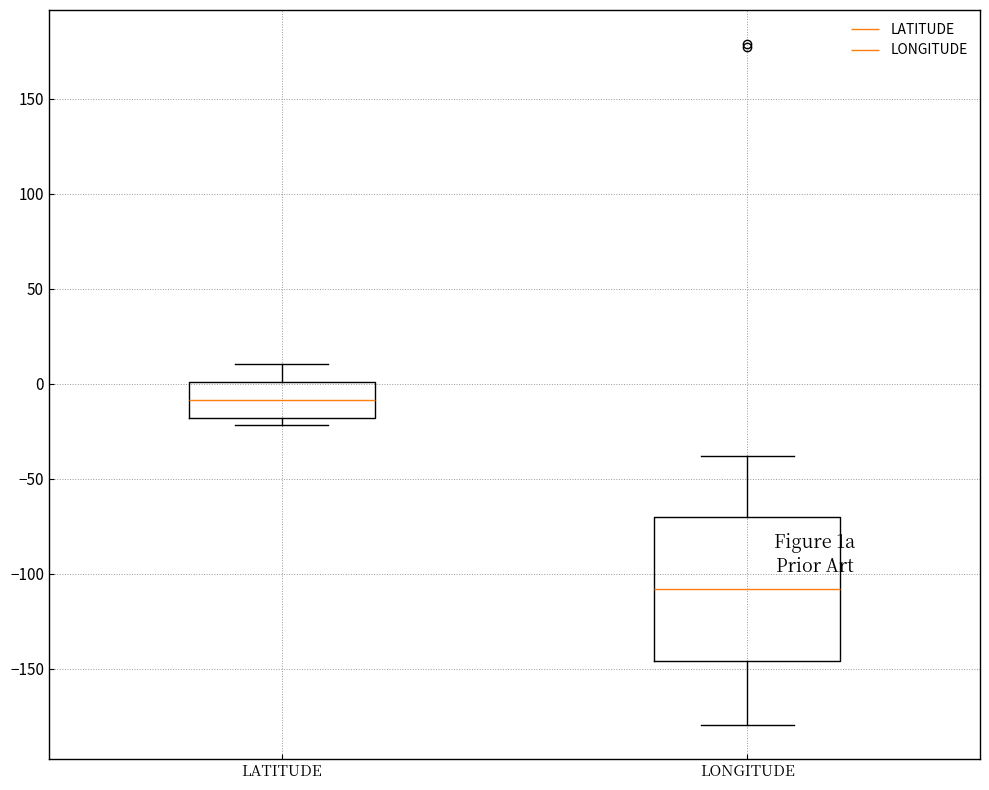

Reading left to right, read every box against the y-axis: the position of its median line, the range the box covers, and the ends of its whiskers. The values are not printed on the chart, so give them approximately, as read against the axis.

LATITUDE: median -10, box -20 to 0, whiskers -20 (just below the box's lower edge) to 10
LONGITUDE: median -110, box -145 to -70, whiskers -180 to -40